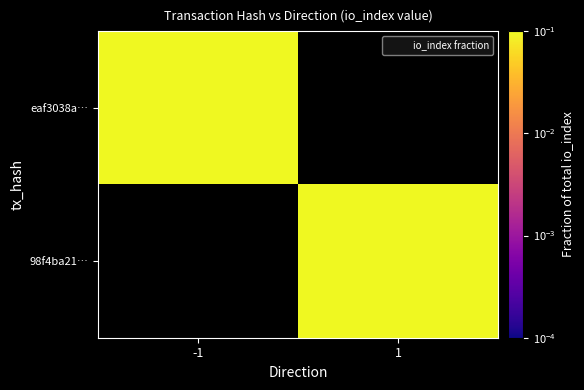

True or false: 98f4ba21… has a value of 0.2 at 1.

True